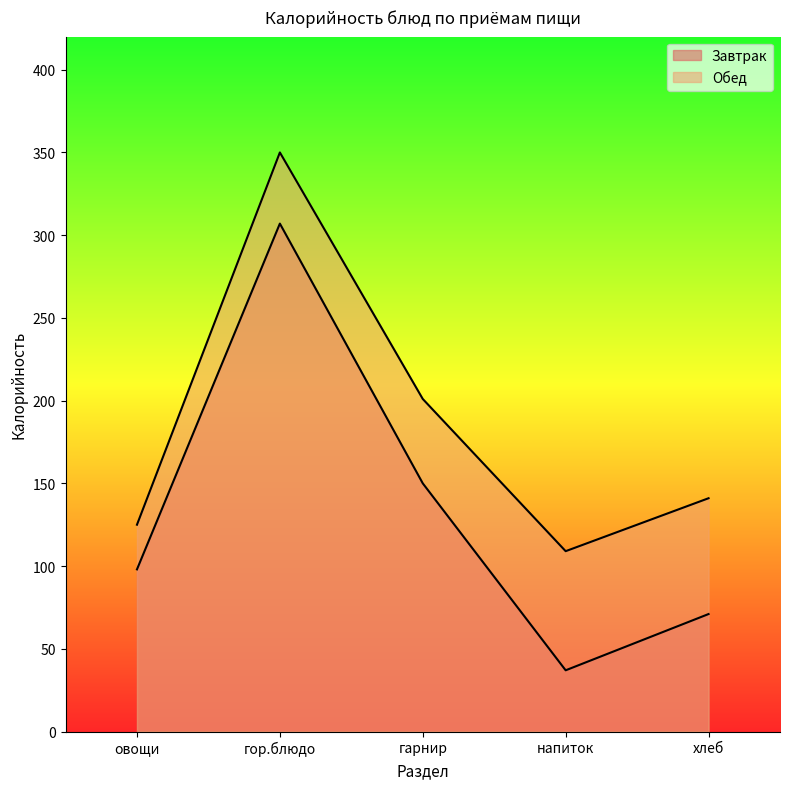

How many values in the Обед series exceed 141?

2